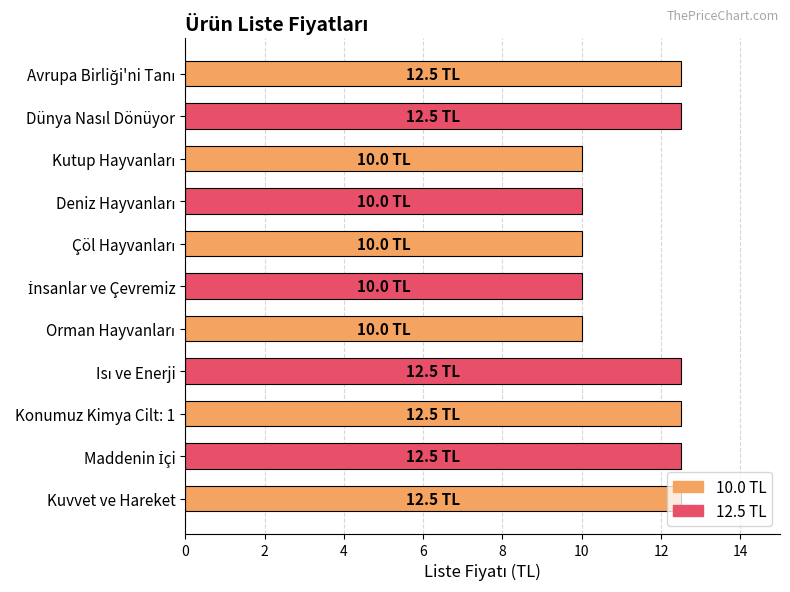

The chart shows a value of 17.1 at Konumuz Kimya Cilt: 1. True or false?

False